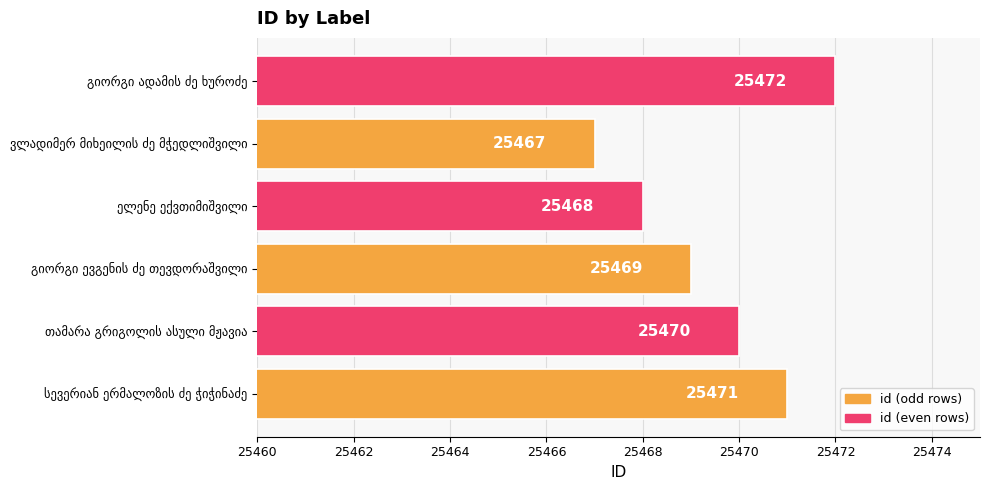

What is the smallest value displayed?

25467